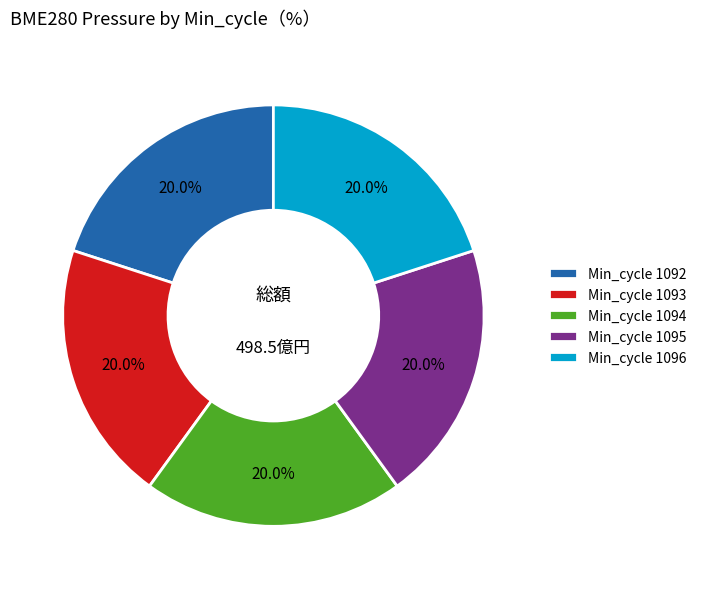

Combined, do Min_cycle 1095 and Min_cycle 1096 account for over 50%?

No